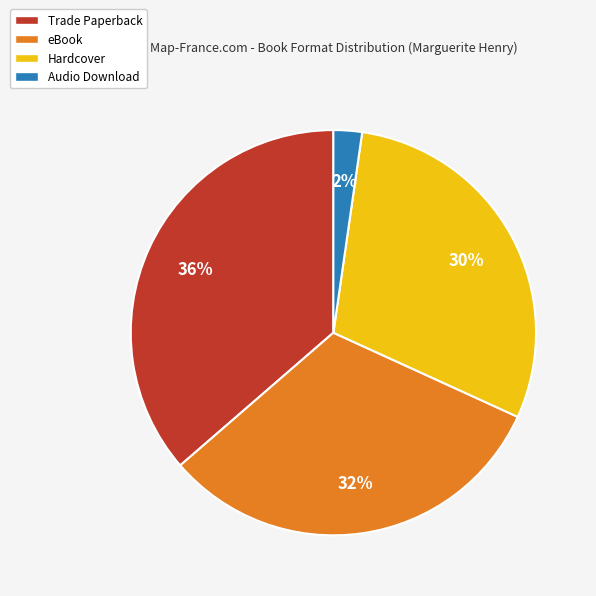

Does Trade Paperback account for over 50% of the chart?

No